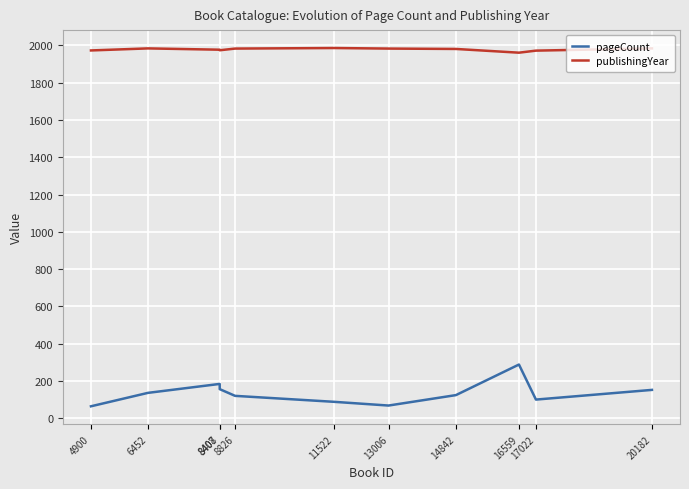

What is the difference between the maximum and minimum values in the publishingYear series?

25